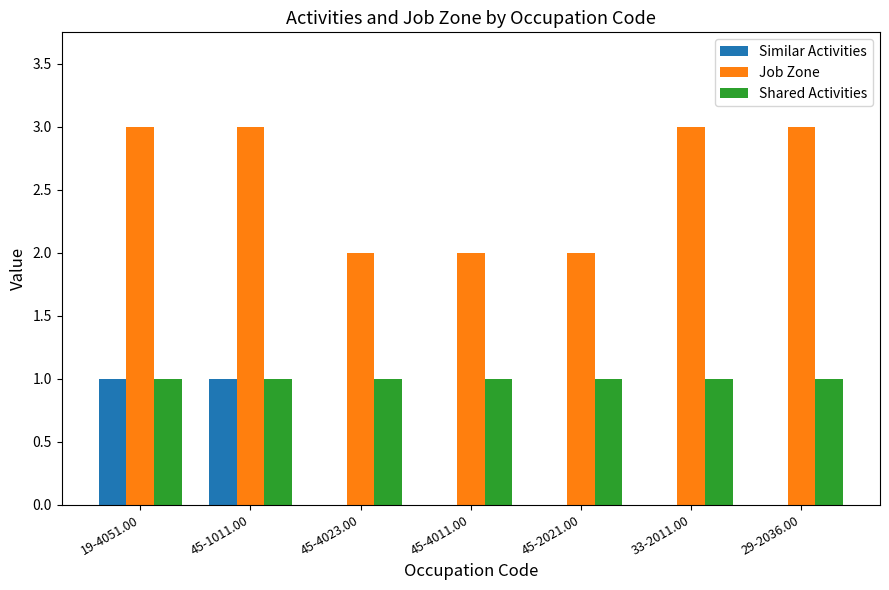

True or false: Similar Activities has a value of 0 at 29-2036.00.

True